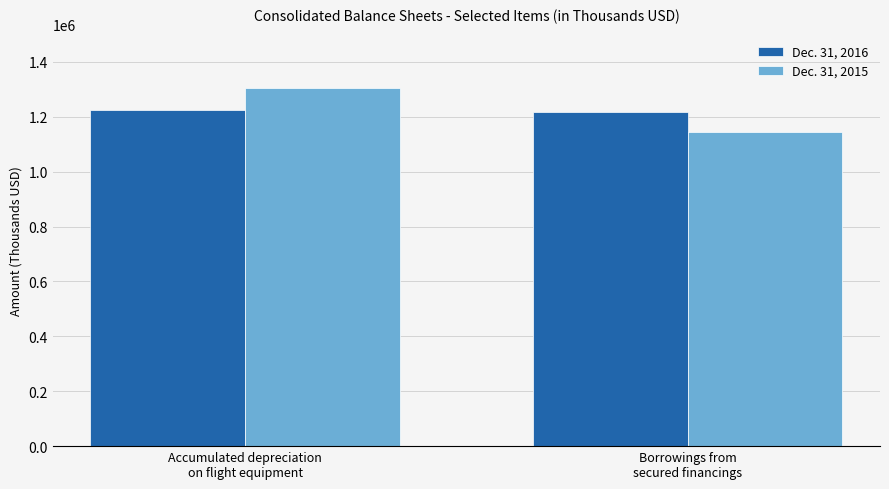

The value of Dec. 31, 2016 at Accumulated depreciation
on flight equipment is 1224899. True or false?

True